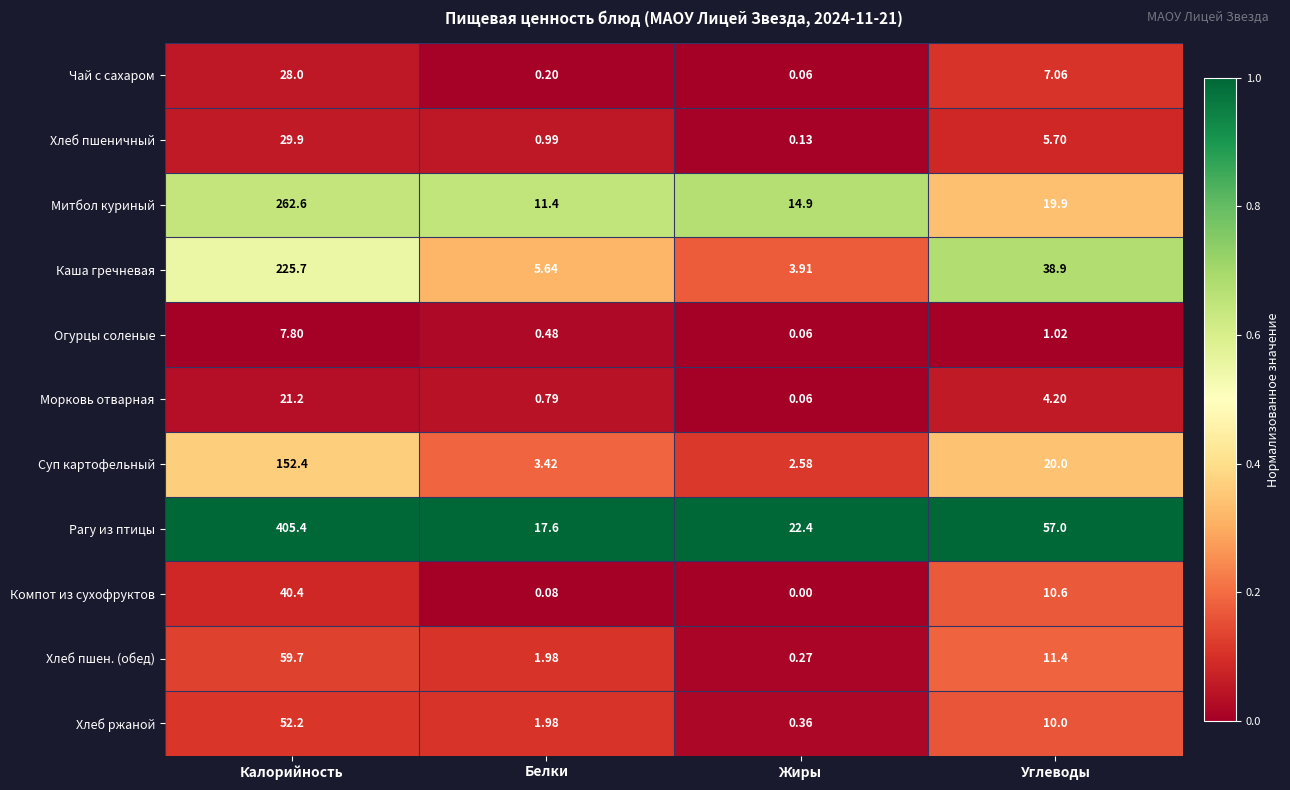

At which category is the sum across all series the highest?

Калорийность